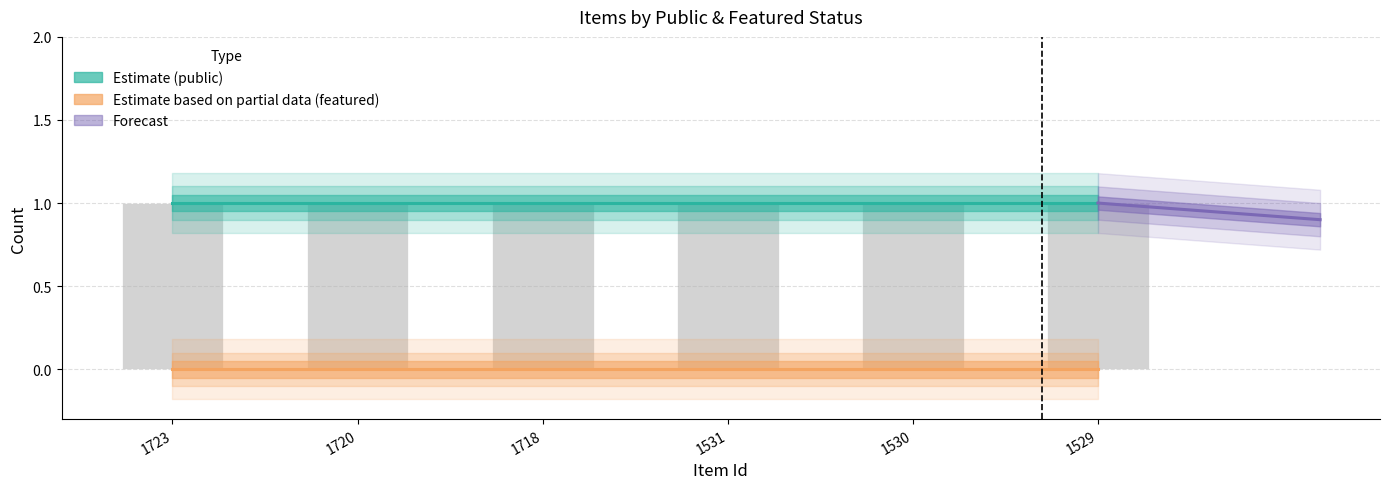

What is the value of the public bar at the 4th from the left?

1